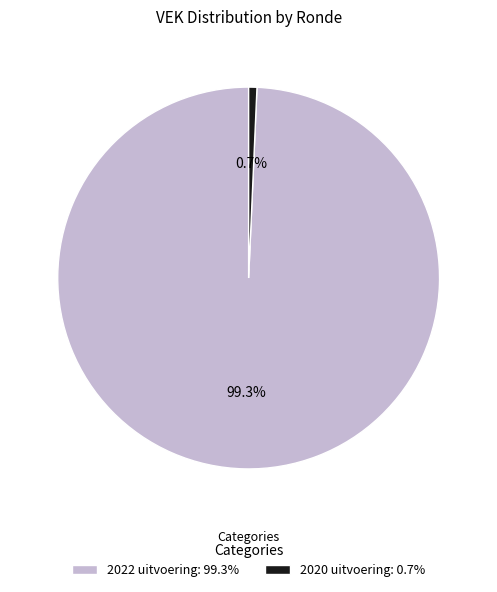

Is 2020 uitvoering the majority of the pie?

No